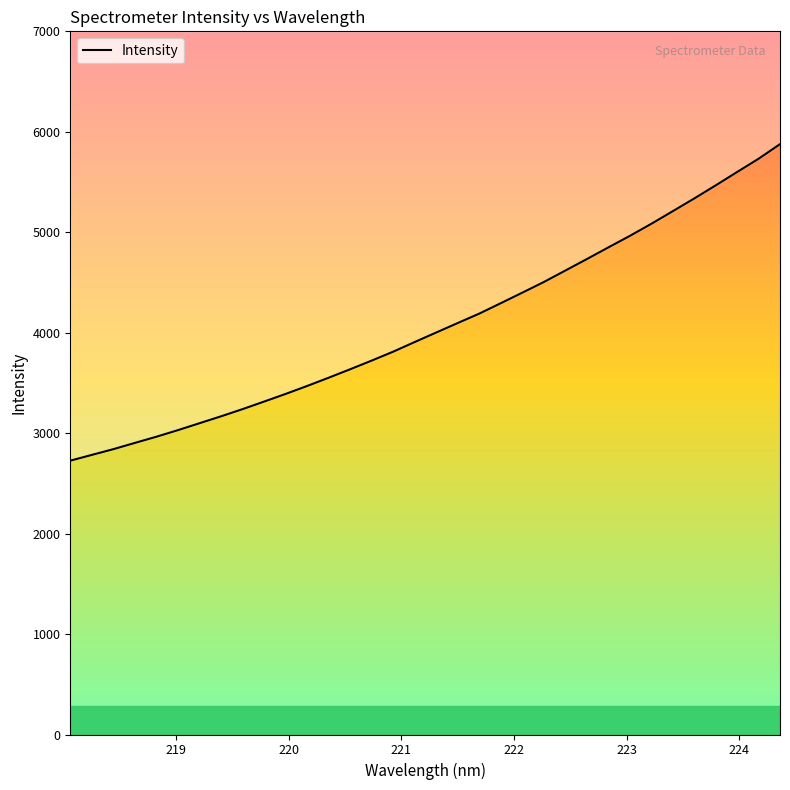

Reading left to right, transcribe all the data shown in this chart.

2726.0	2783.3	2840.4	2902.7	2964.3	3029.8	3098.6	3167.2	3238.8	3313.9	3390.1	3469.2	3551.4	3635.6	3721.9	3810.7	3906.6	4001.3	4095.7	4189.3	4292.8	4397.5	4503.5	4617.4	4731.6	4847.8	4962.4	5082.7	5208.2	5335.0	5465.5	5598.9	5731.1	5876.8